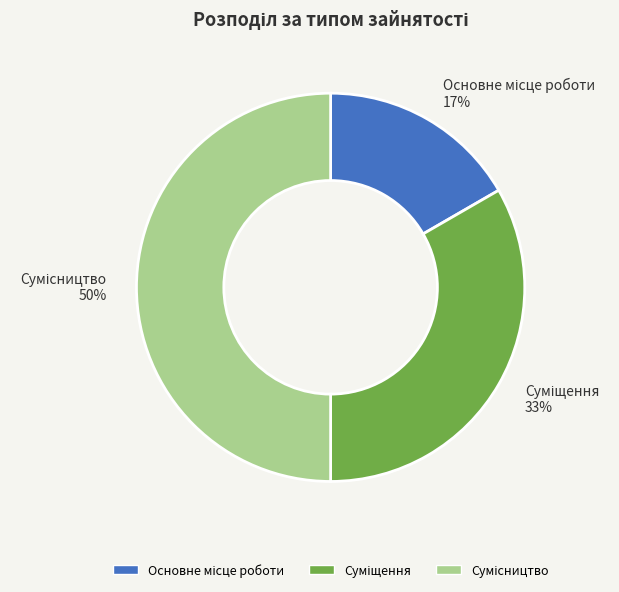

To the nearest percent, what is the average slice percentage?

33%